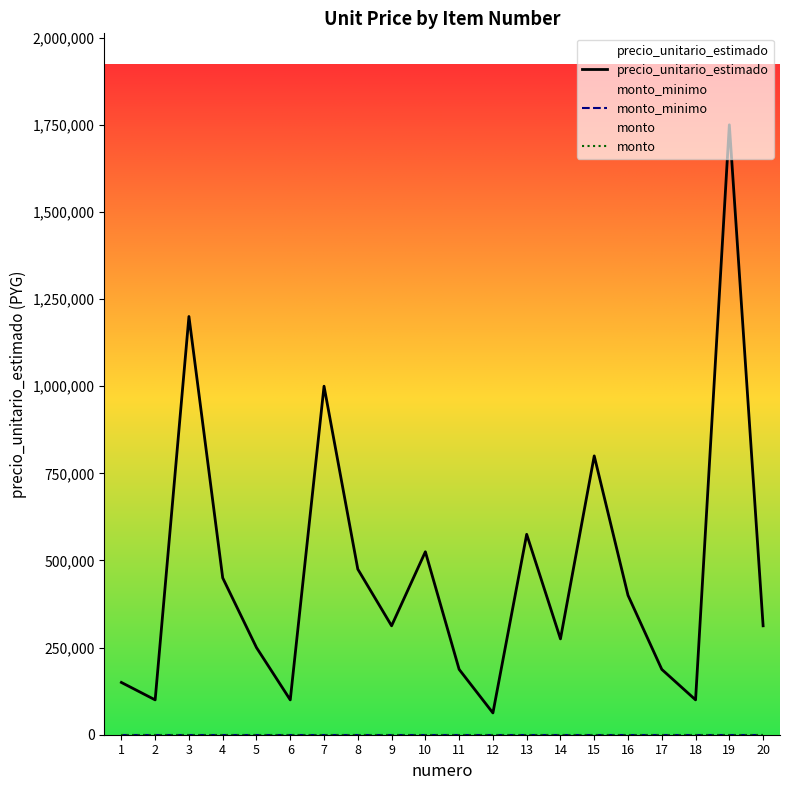

True or false: monto has a value of 0 at 9.

True